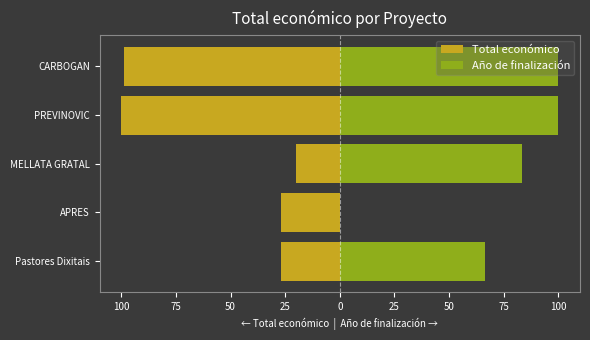

What is the value of the Año de finalización bar at the 1st from the left?

66.7